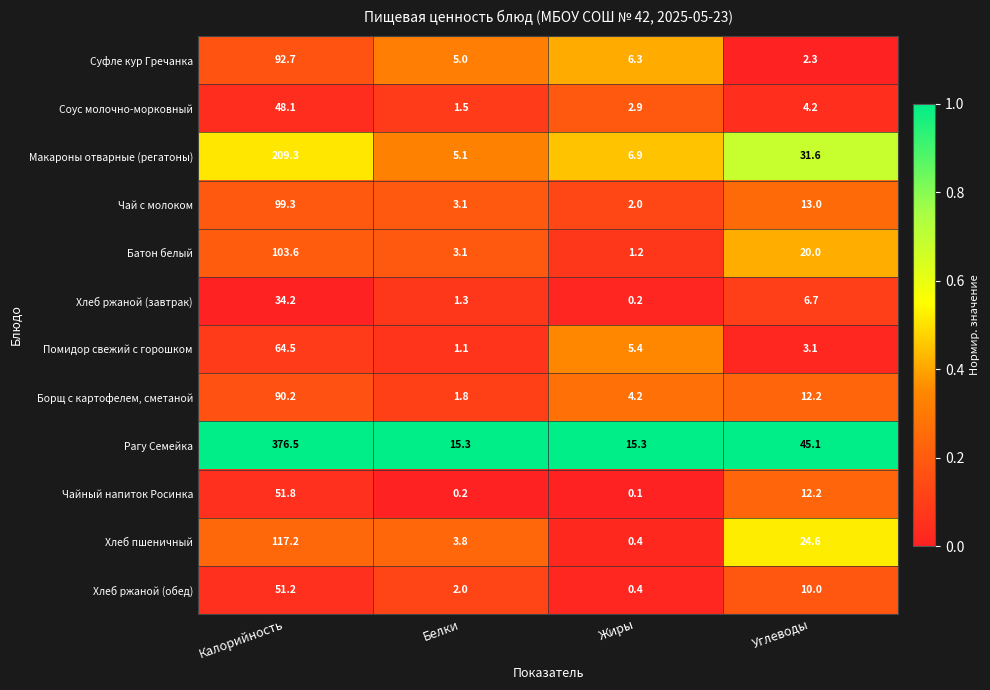

What is the sum of all Рагу Семейка values?

452.2